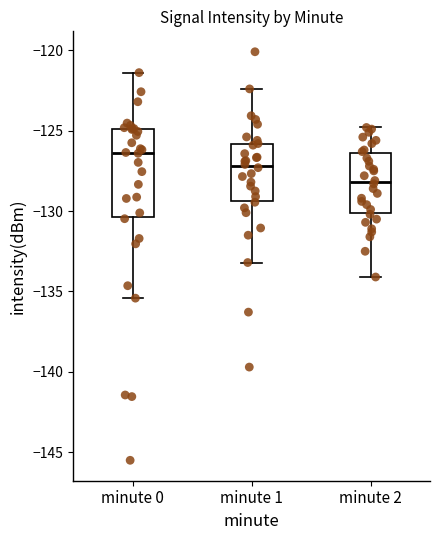

Which box has the highest median line?

minute 0